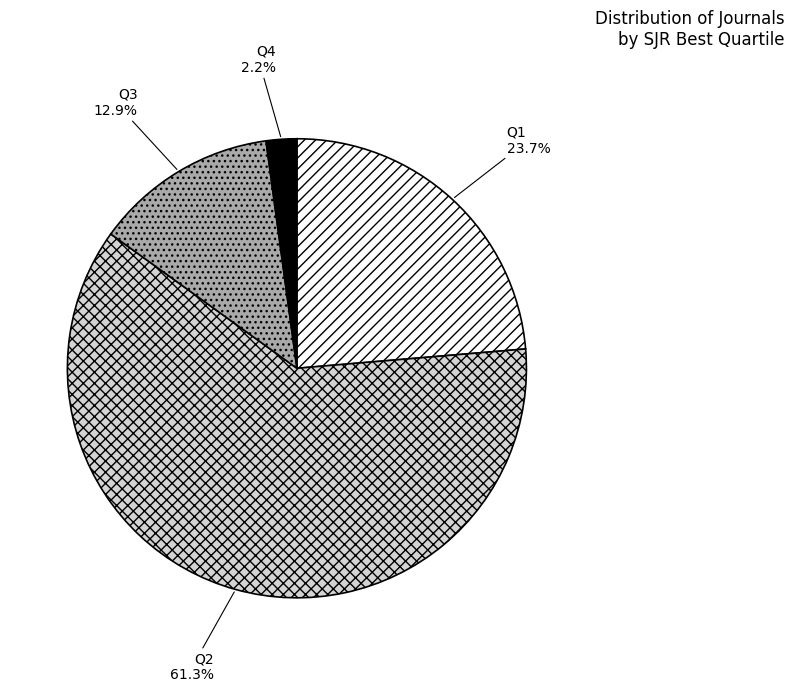

Which has a higher value, Q1 or Q2?

Q2